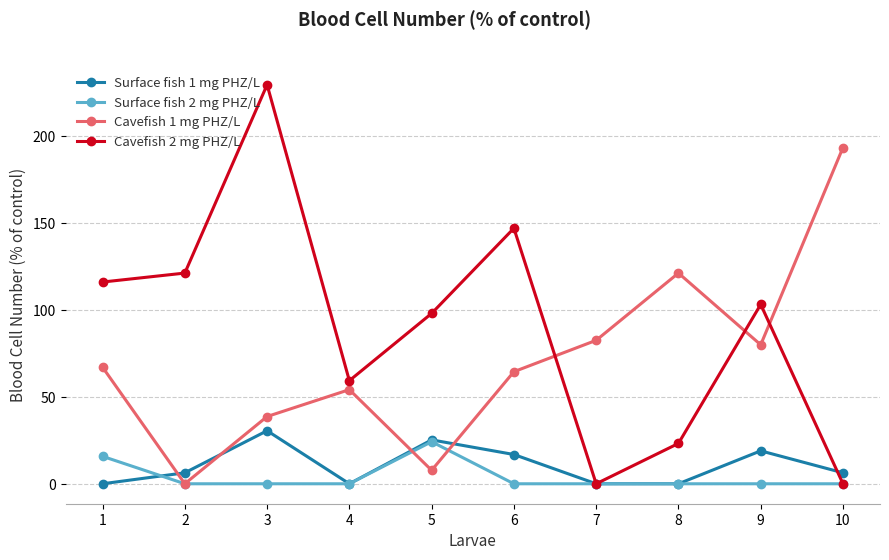

At which category is the sum across all series the highest?

3